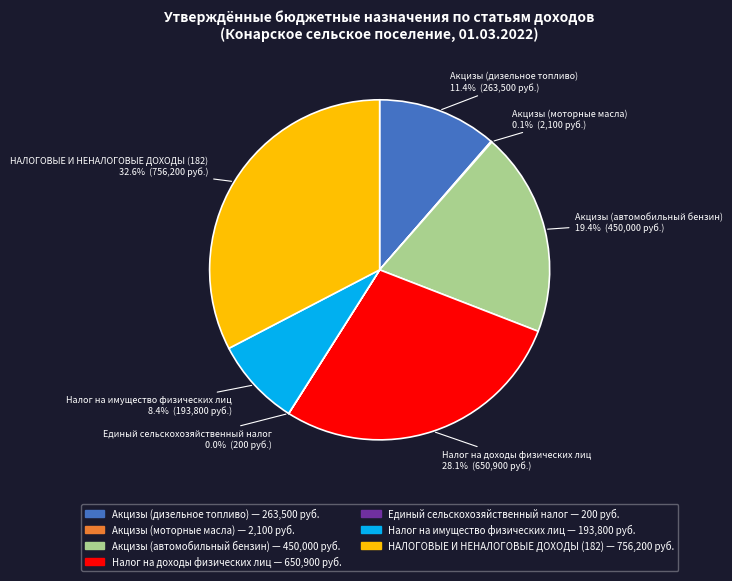

Is there any slice that represents more than half of the pie?

No